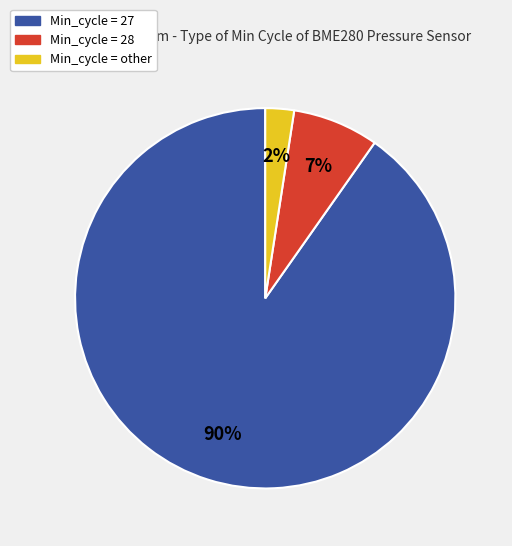

Does any single category account for the majority?

Yes